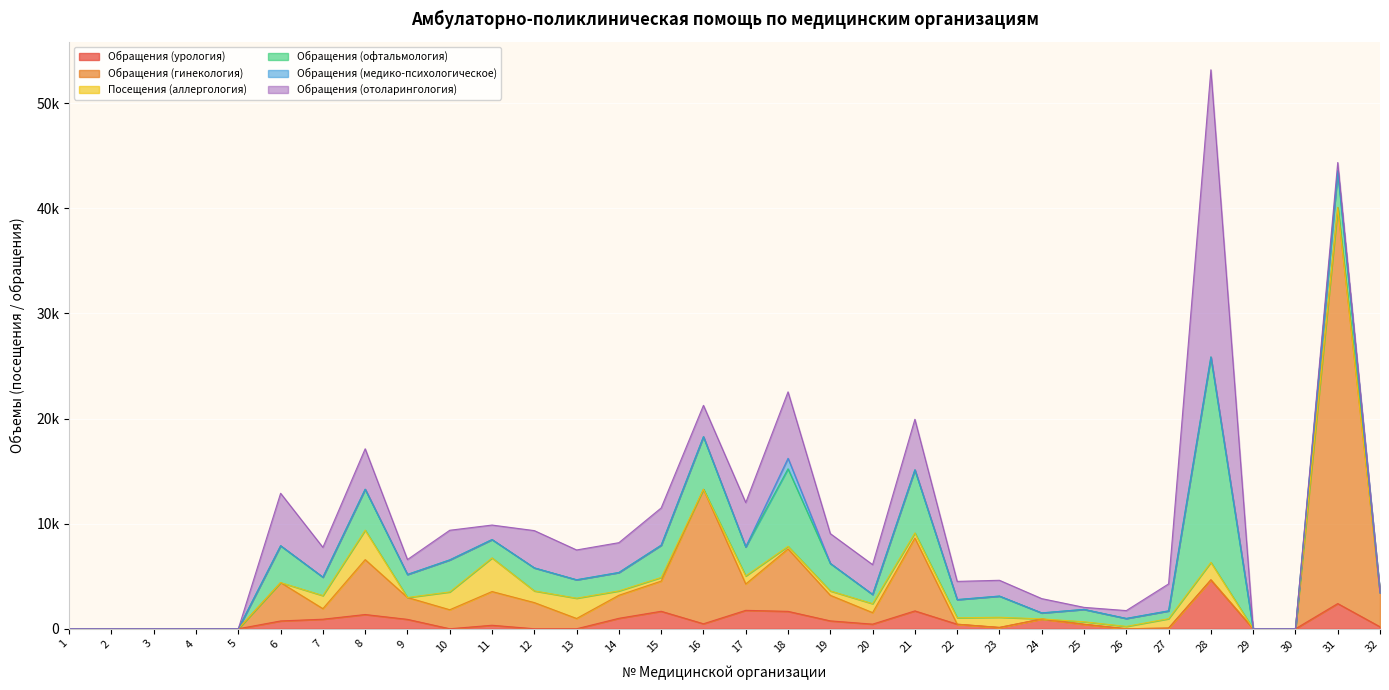

Where is Обращения (отоларингология) nearest to the value 13664?

18